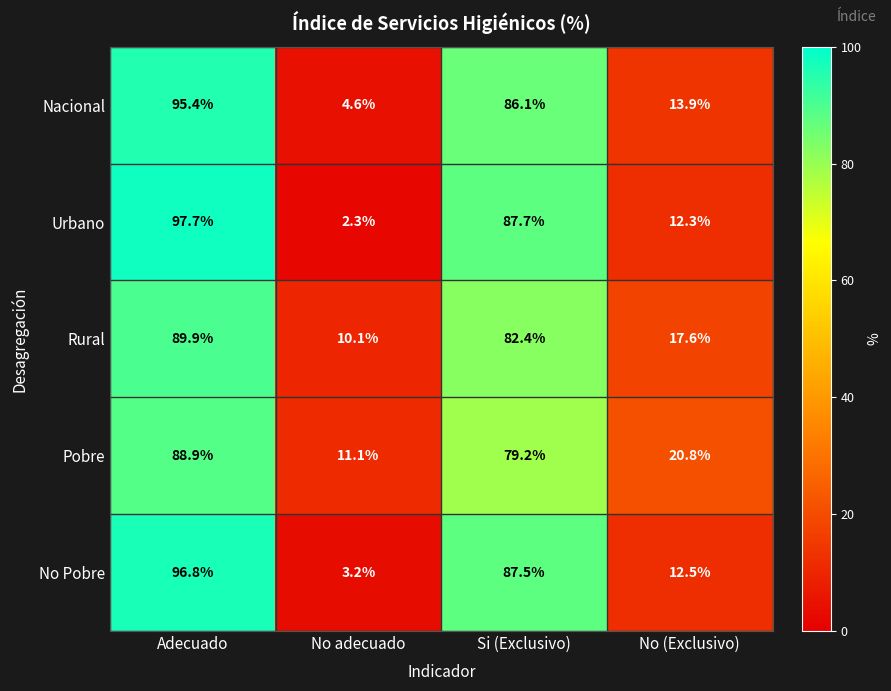

What is the sum of the Pobre values at No adecuado and Adecuado?

100.0